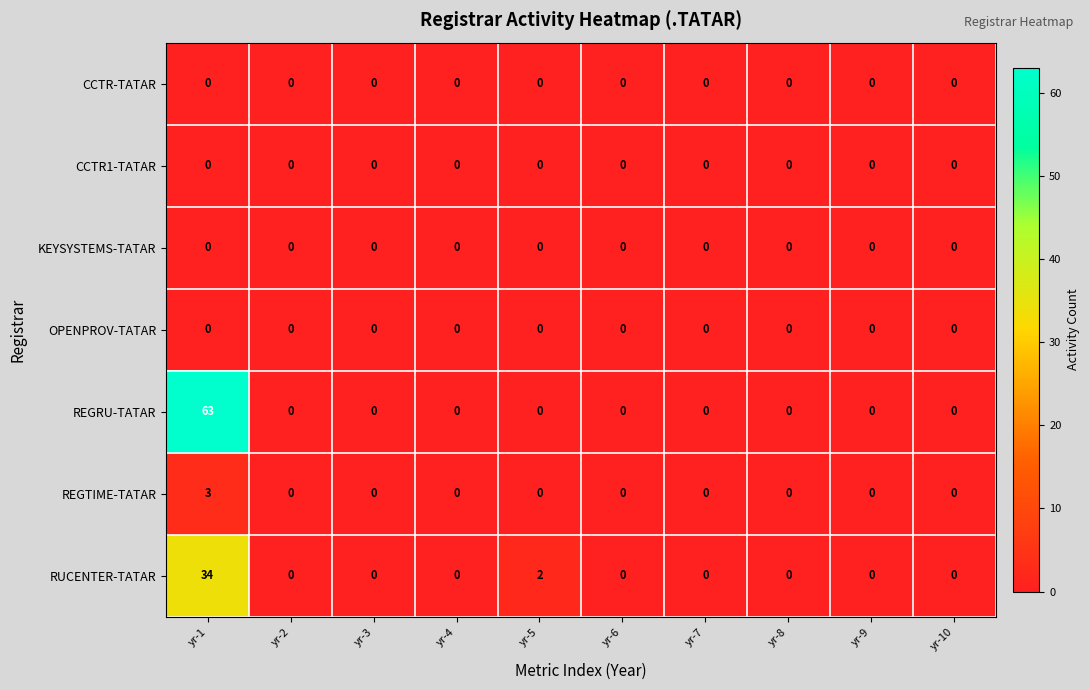

What is the greatest value displayed?

63